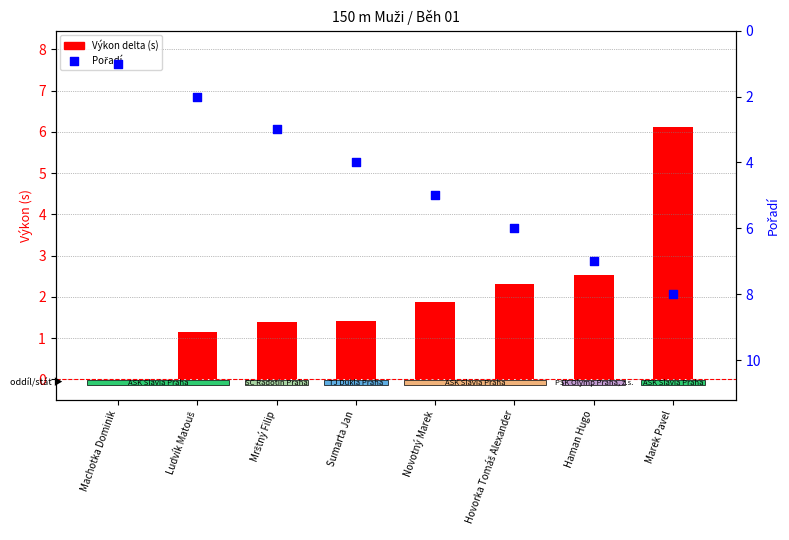

Is the value of Výkon delta (s) at Haman Hugo greater than the value of Pořadí at Novotný Marek?

No